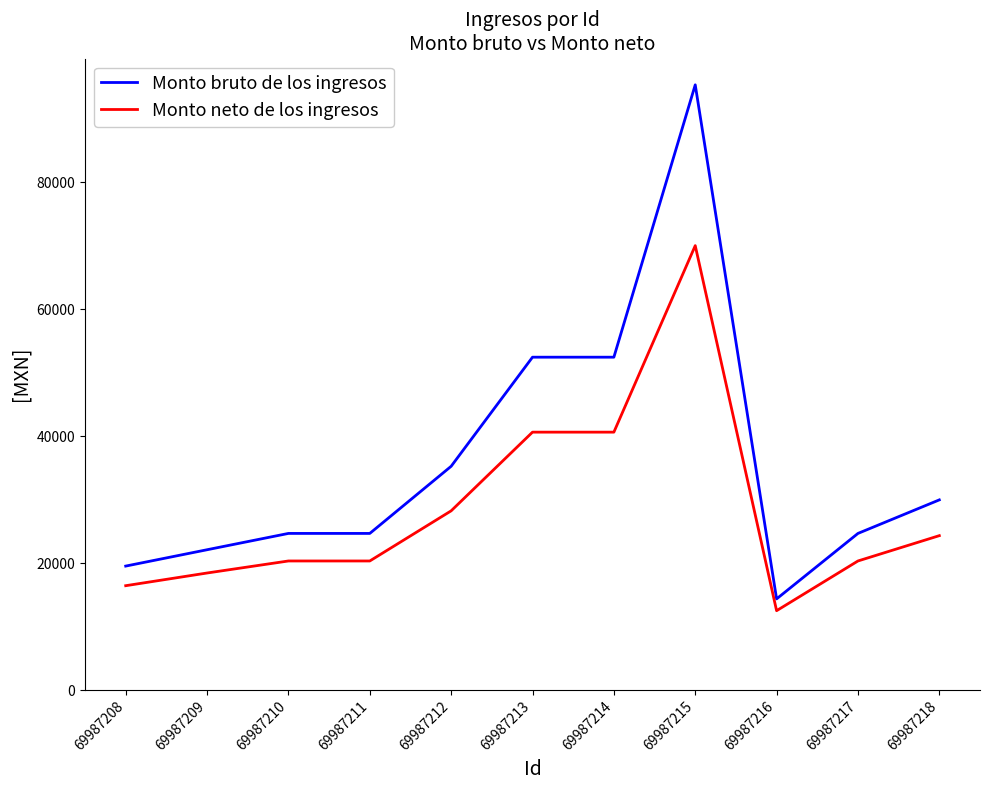

At which label does Monto neto de los ingresos first exceed 20333?

69987210